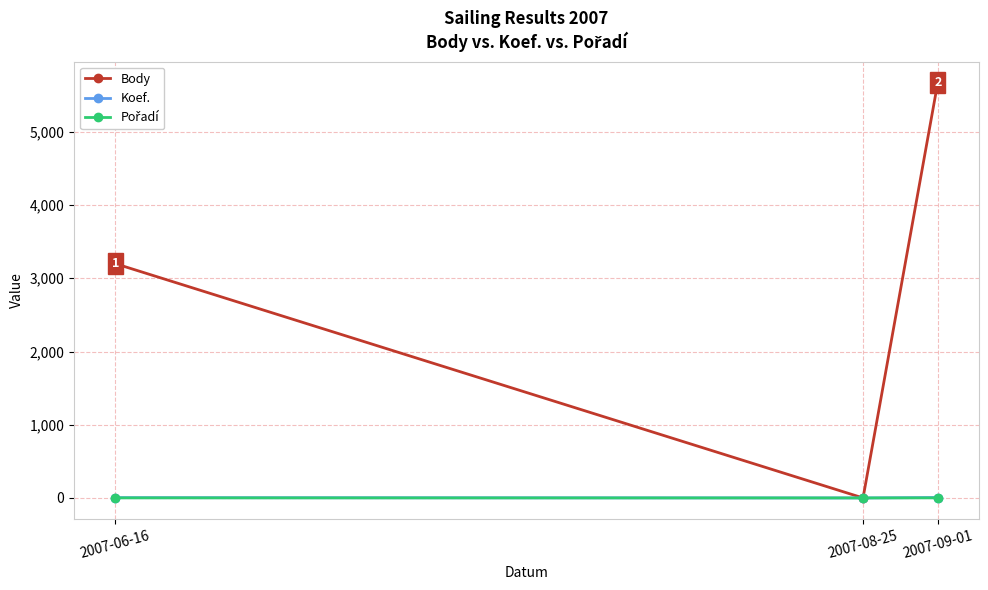

The value of Body at 2007-06-16 is 3200. True or false?

True